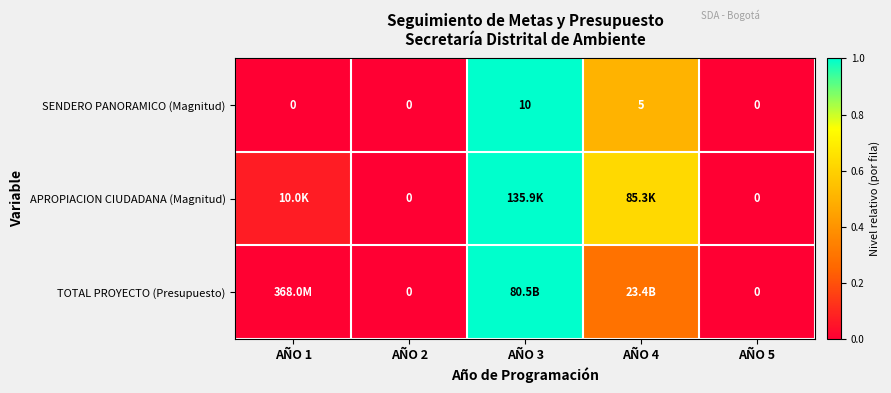

Is the value of APROPIACION CIUDADANA (Magnitud) at AÑO 2 greater than the value of SENDERO PANORAMICO (Magnitud) at AÑO 4?

No